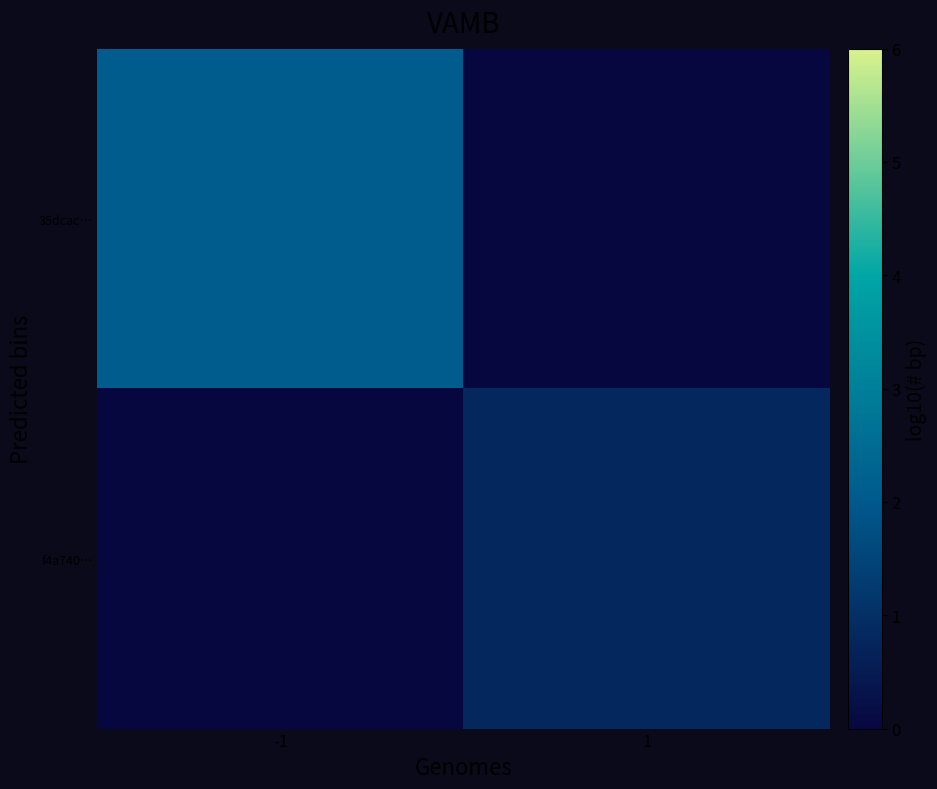

Rank the series at 1 from lowest to highest value.

35dcac…, f4a740…